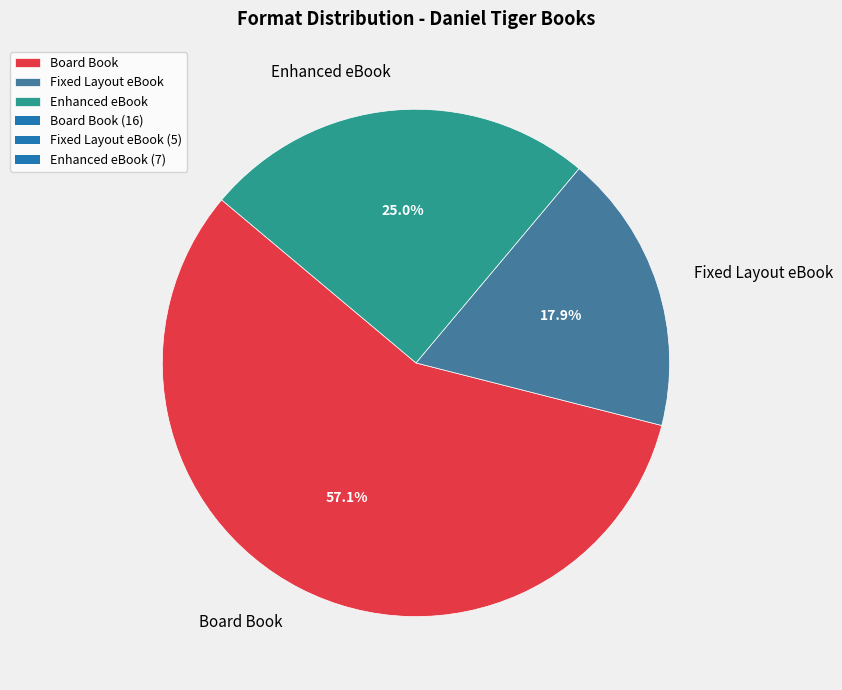

Do Enhanced eBook and Board Book together represent more than half of the pie?

Yes